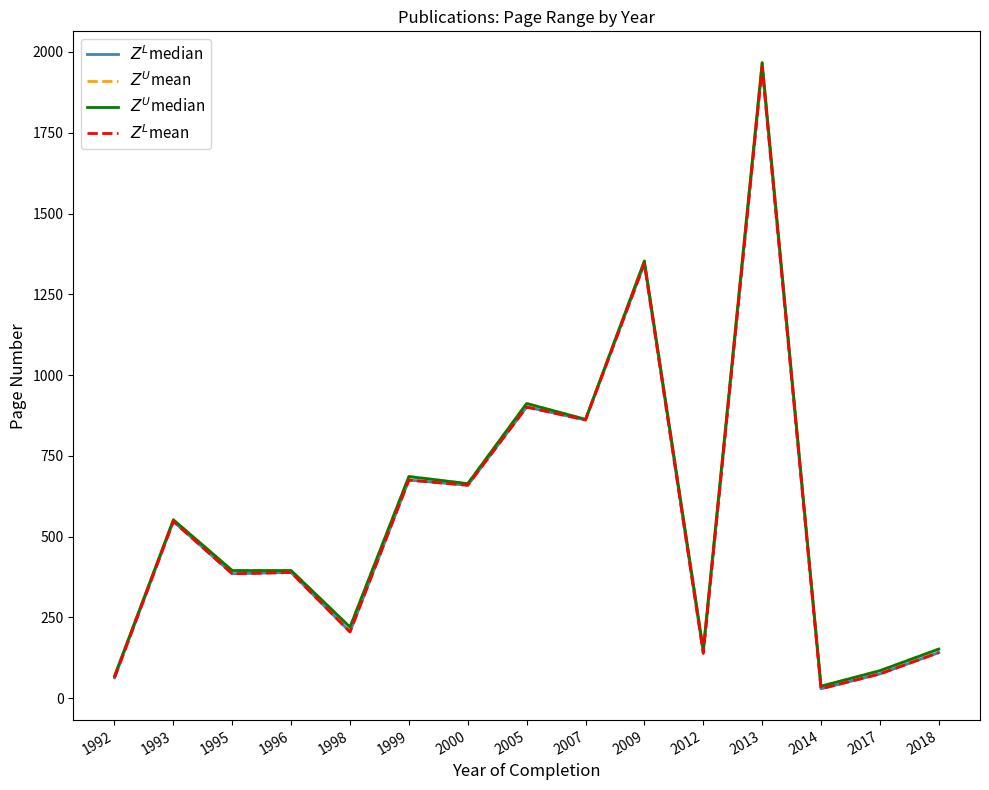

Which series has the largest total across all categories?

$Z^U$mean